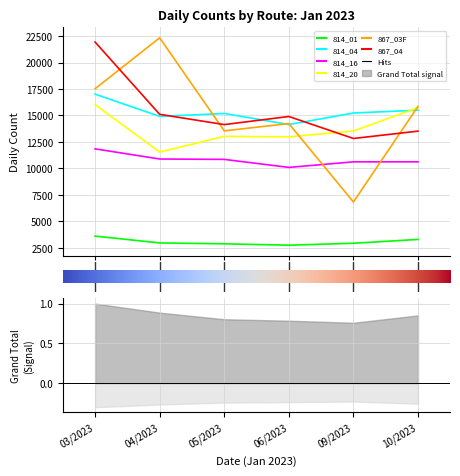

Rank the series by their maximum value, from lowest to highest.

814_01, 814_16, 814_20, 814_04, 867_04, 867_03F